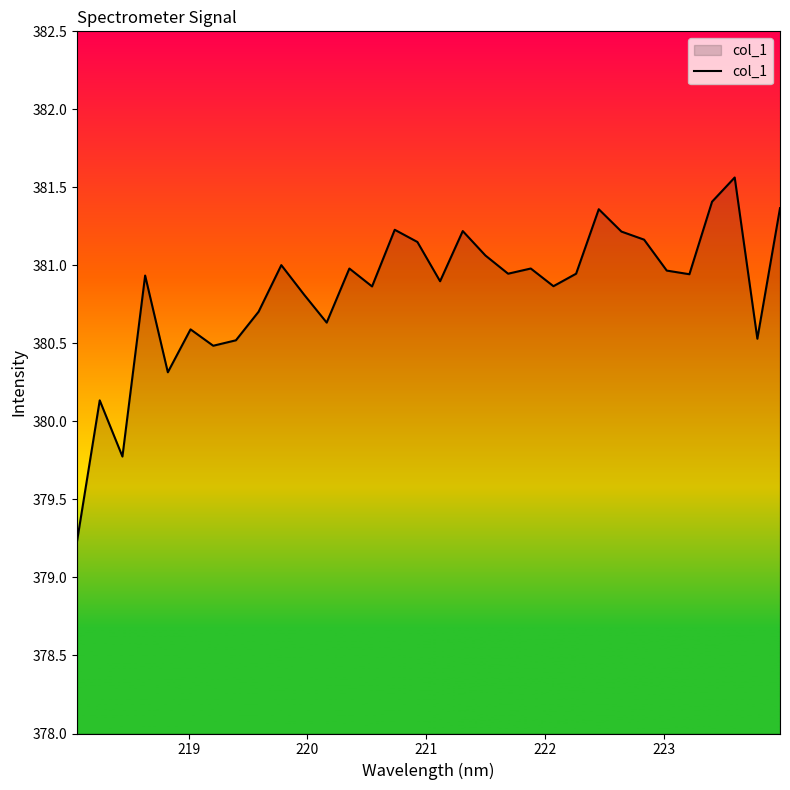

What is the difference between the maximum and minimum values?

2.3